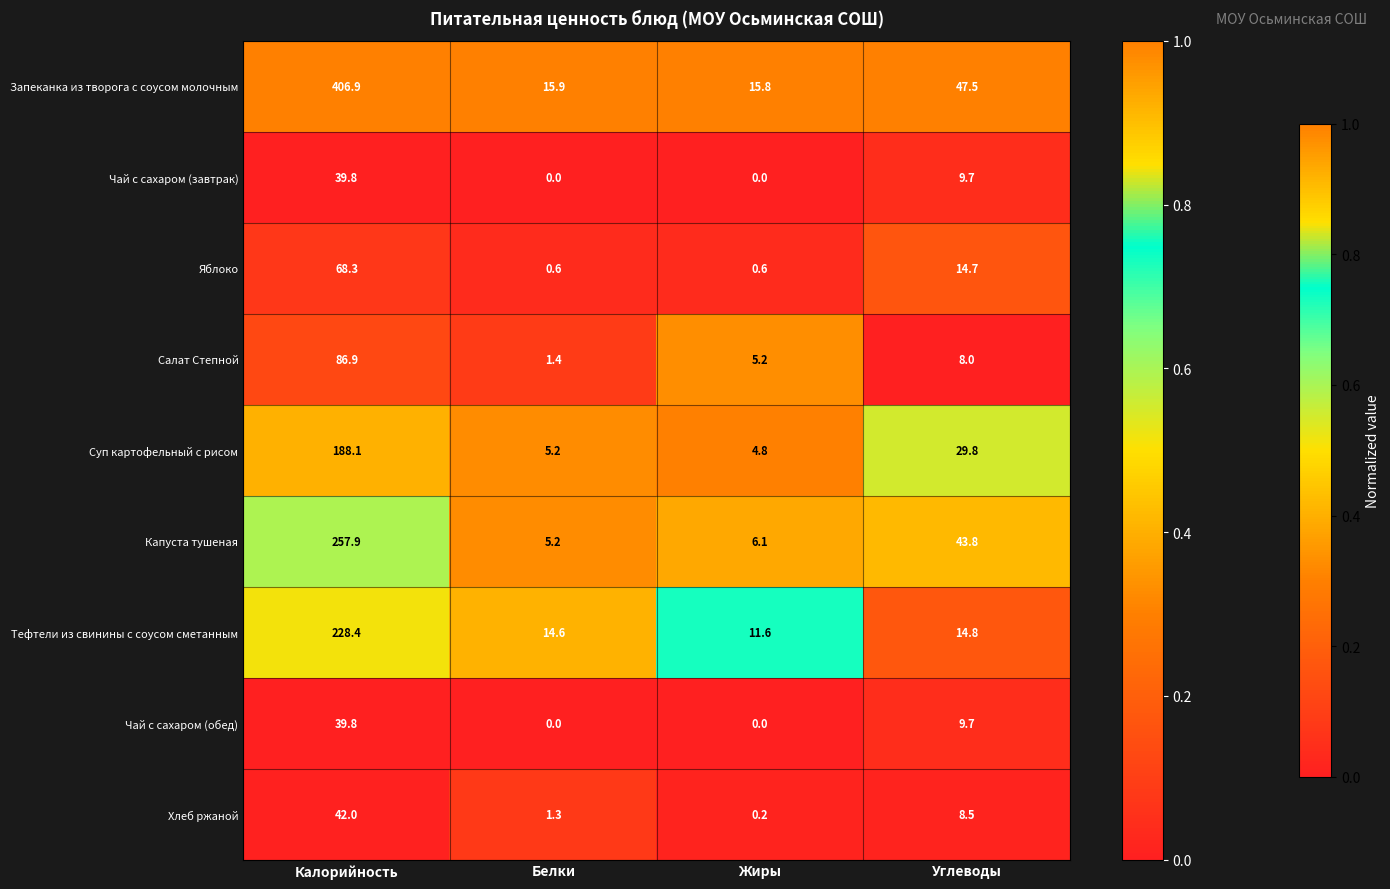

What is the difference between the second highest and second lowest values in the Чай с сахаром (завтрак) series?

9.7